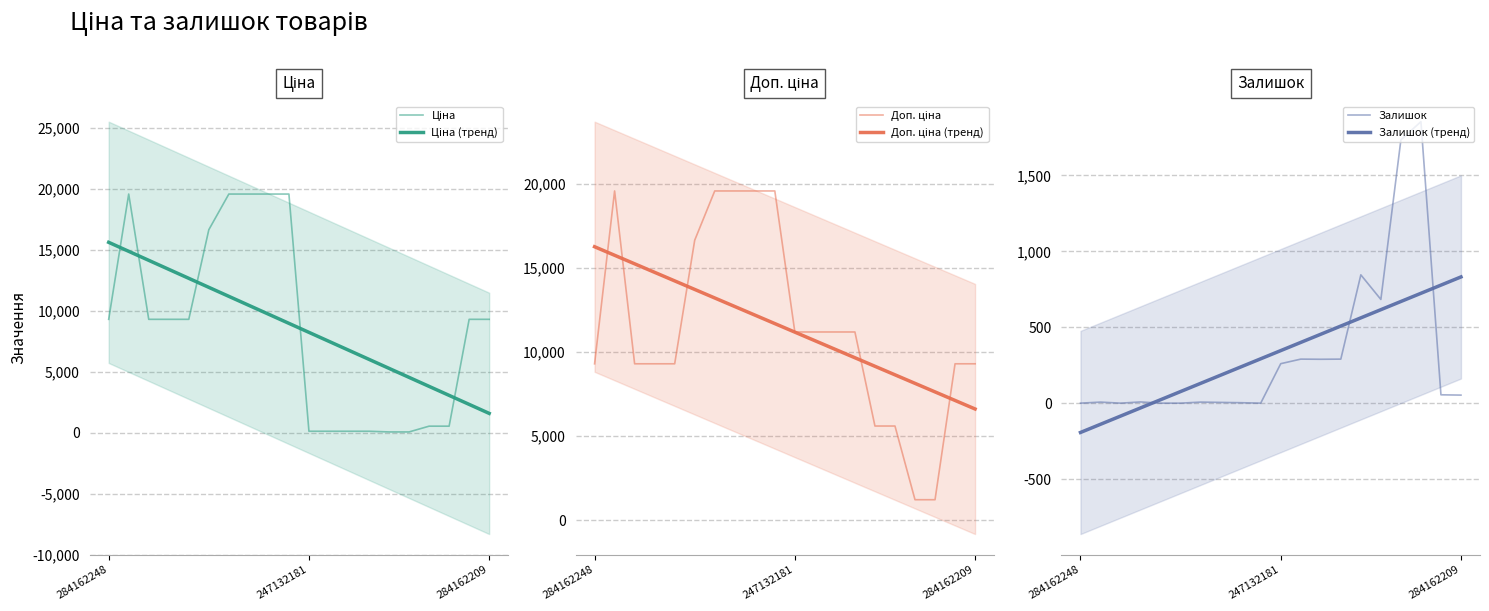

Which series has the largest total across all categories?

Доп. ціна